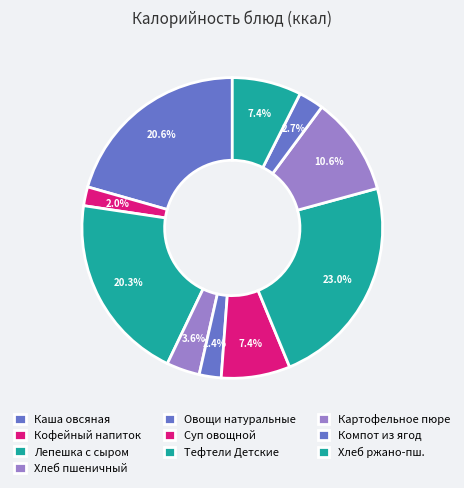

What is the ratio of the value at Лепешка с сыром to the value at Каша овсяная?

1.0